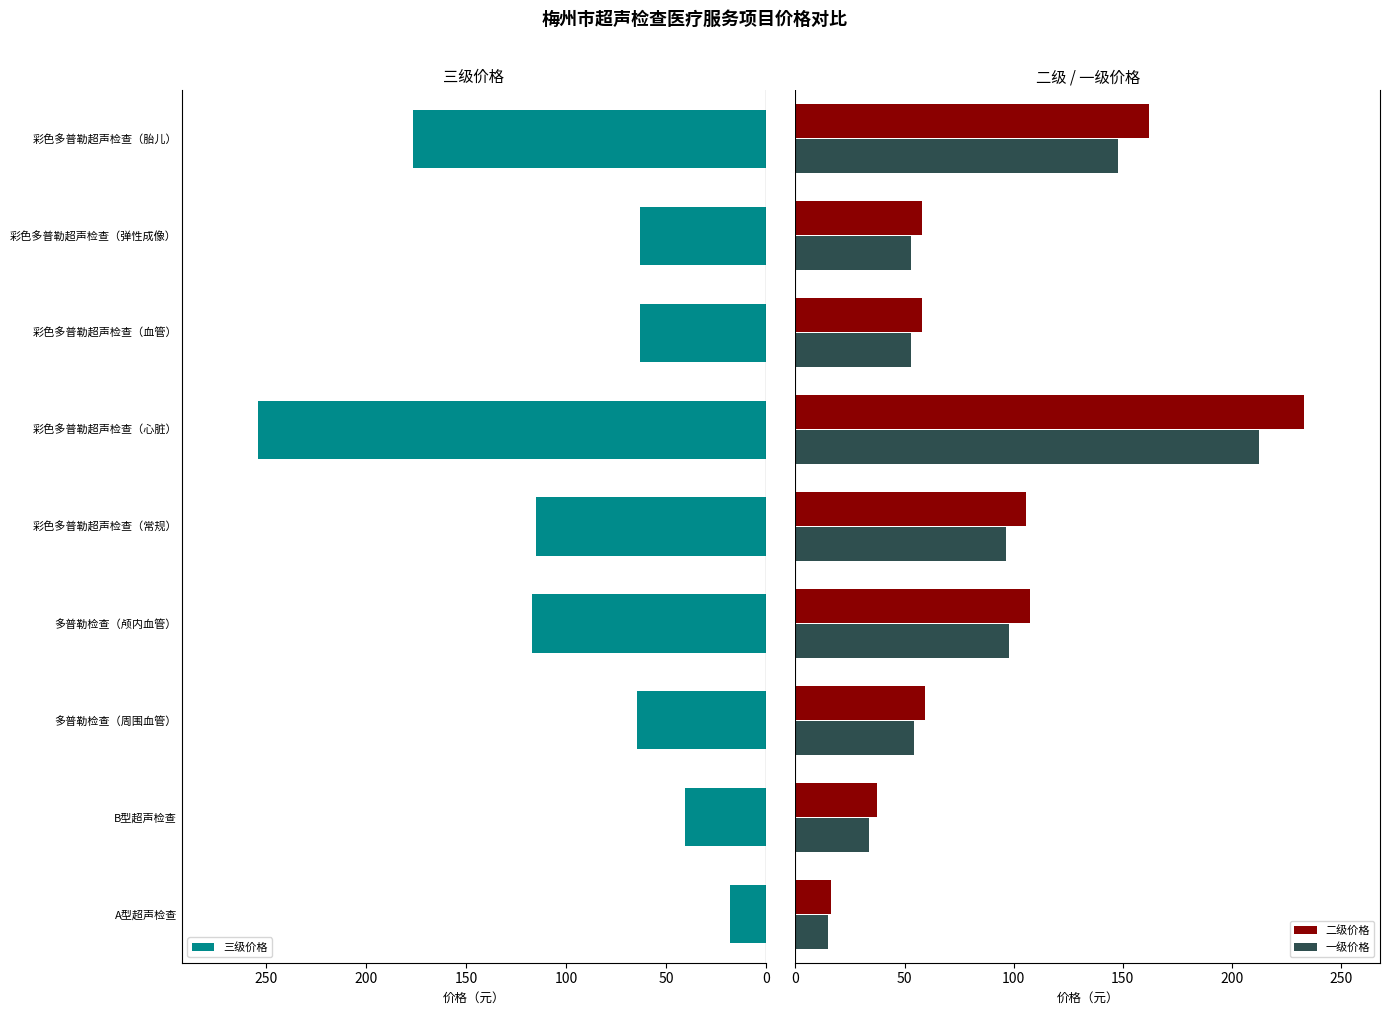

What is the highest value of the 二级价格 series?

233.1